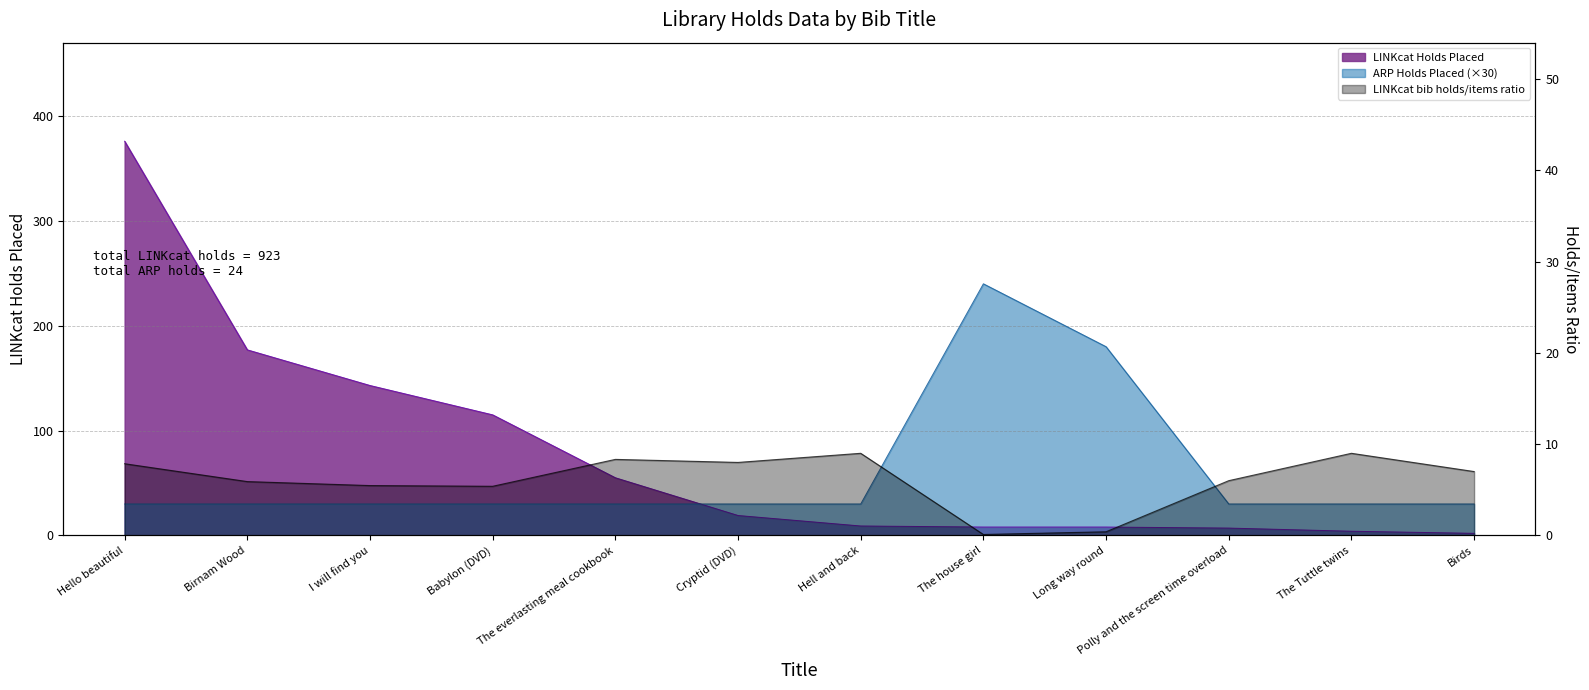

What position from the left is Birnam Wood?

2